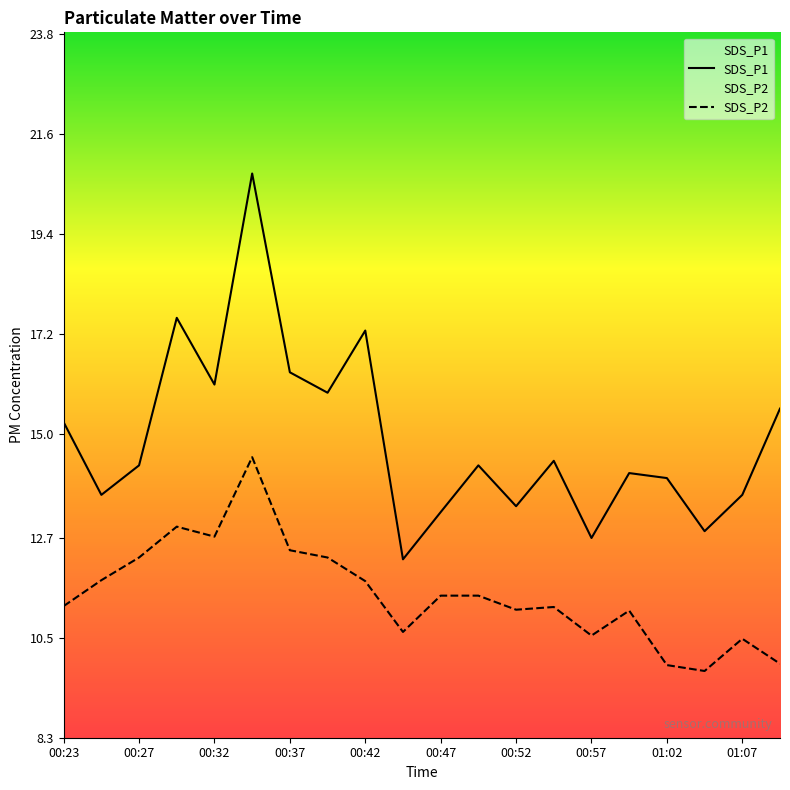

True or false: SDS_P1 and SDS_P2 cross at least once.

False